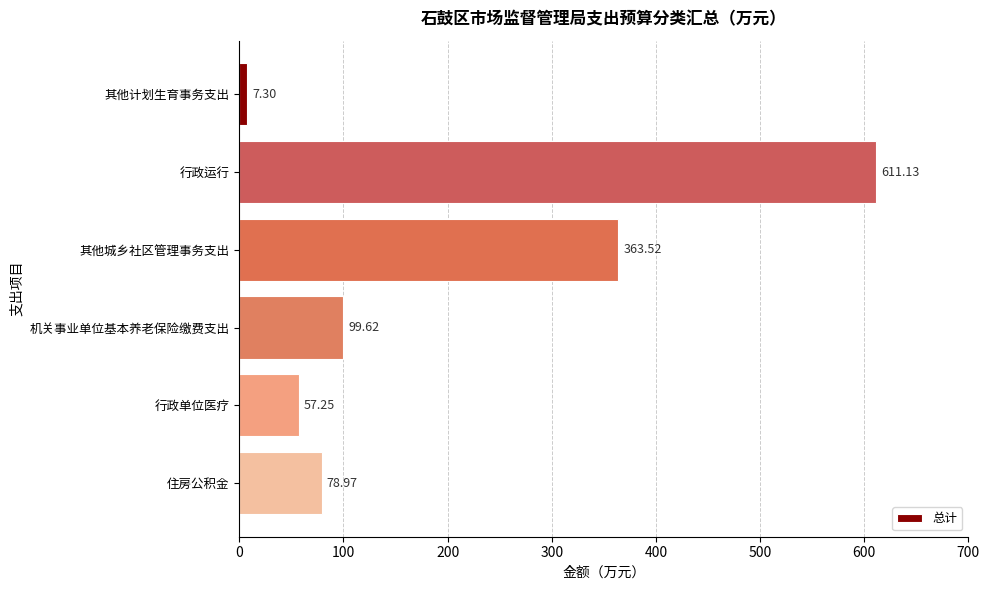

Are the bars grouped side by side (vs. stacked)?

No